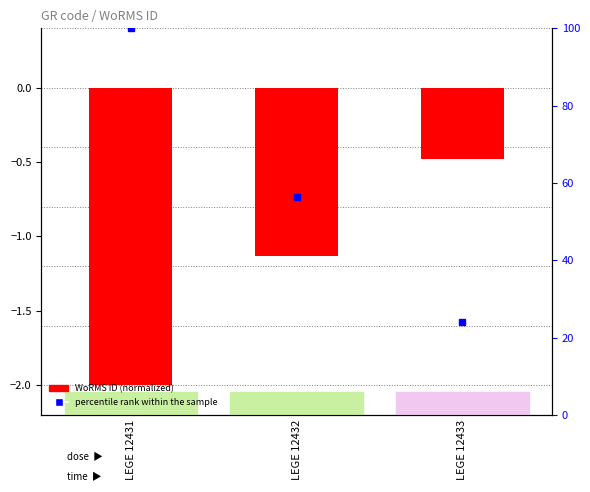

List the labels in order of value, largest first.

LEGE 12433, LEGE 12432, LEGE 12431